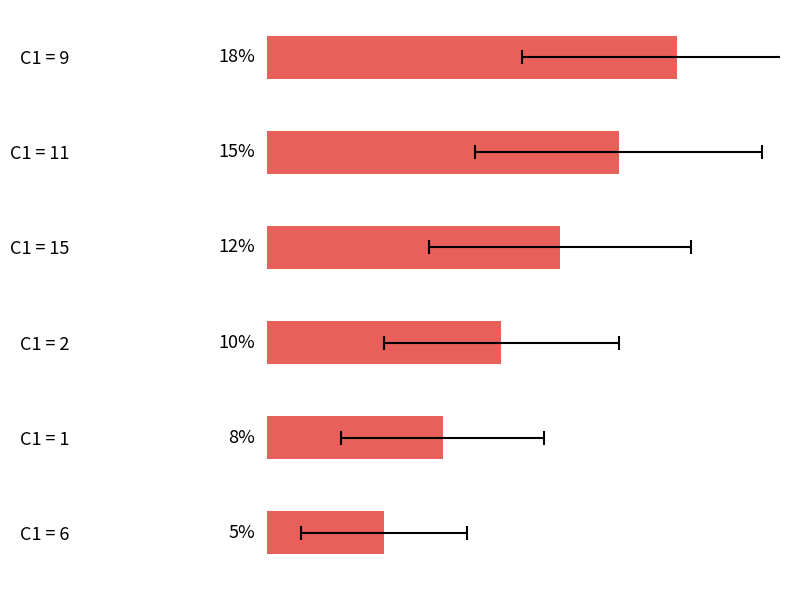

What is the maximum value shown in the chart?

17.5